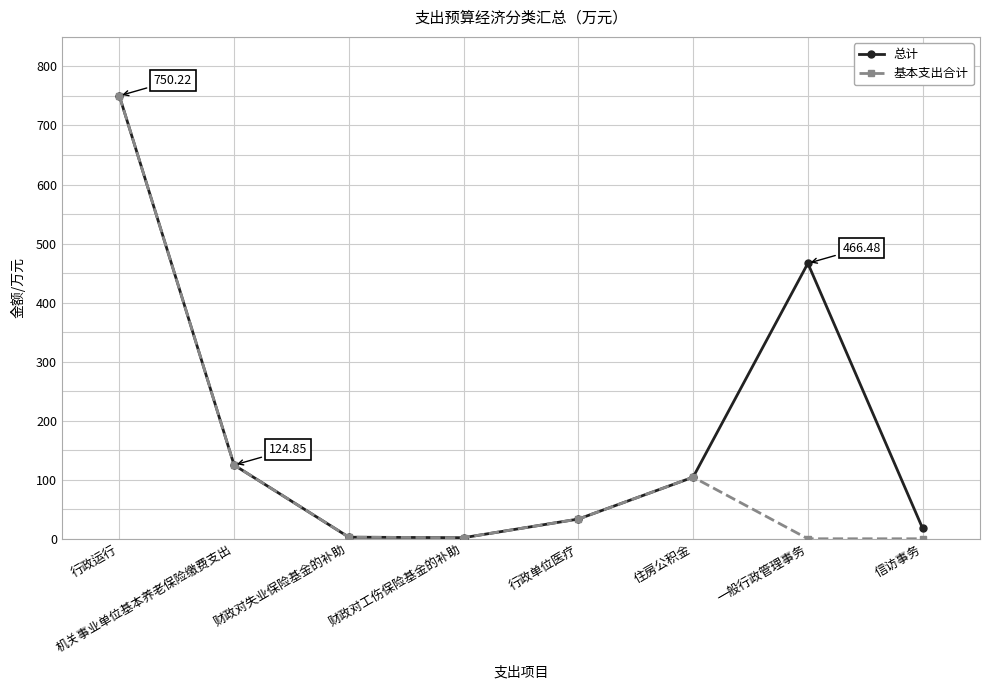

Read the 基本支出合计 value at 住房公积金.

104.3